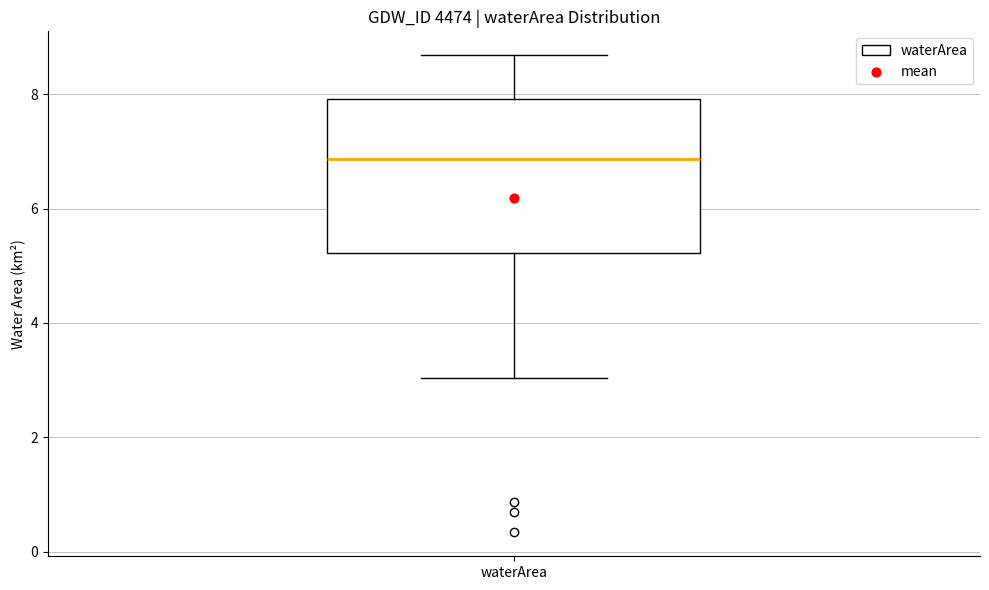

Transcribe this box plot: give where the median line is, the range the box spans, and where the two whiskers end, as read against the y-axis. The values are not printed on the chart, so give them approximately, as read against the axis.

median 6.8, box 5.2 to 8.0, whiskers 3.0 to 8.6